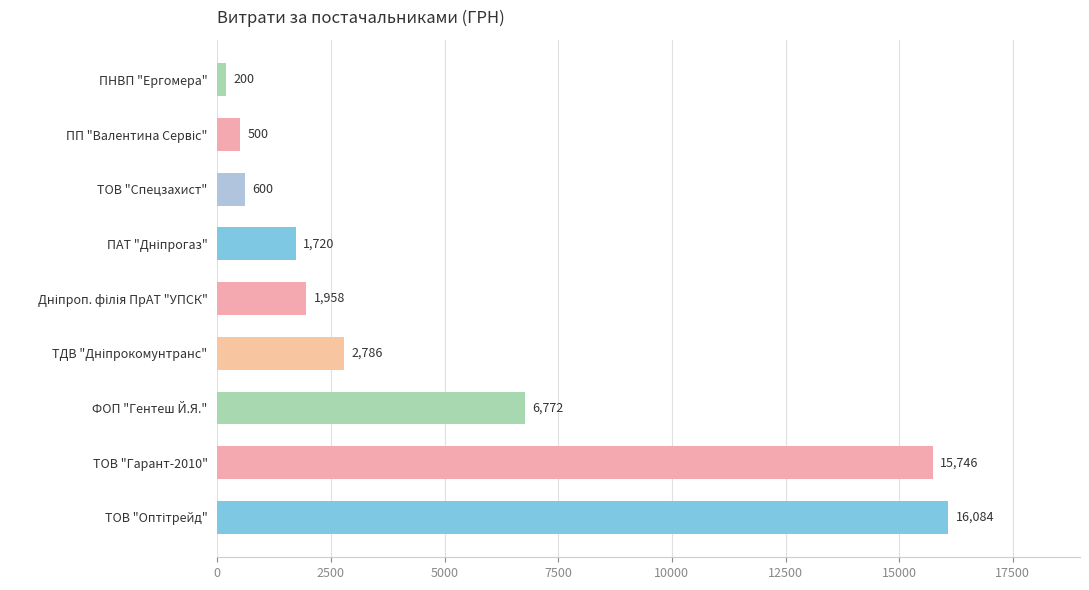

What is the difference between the maximum and second lowest values?

15584.0